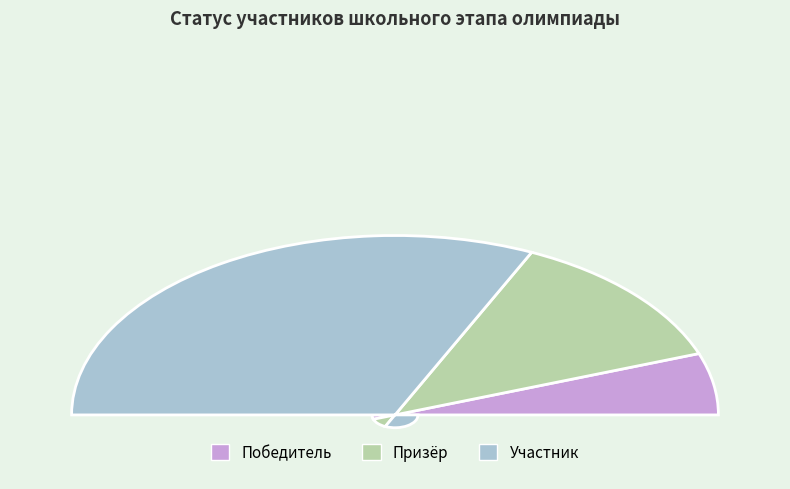

Count the number of slices in the pie.

3